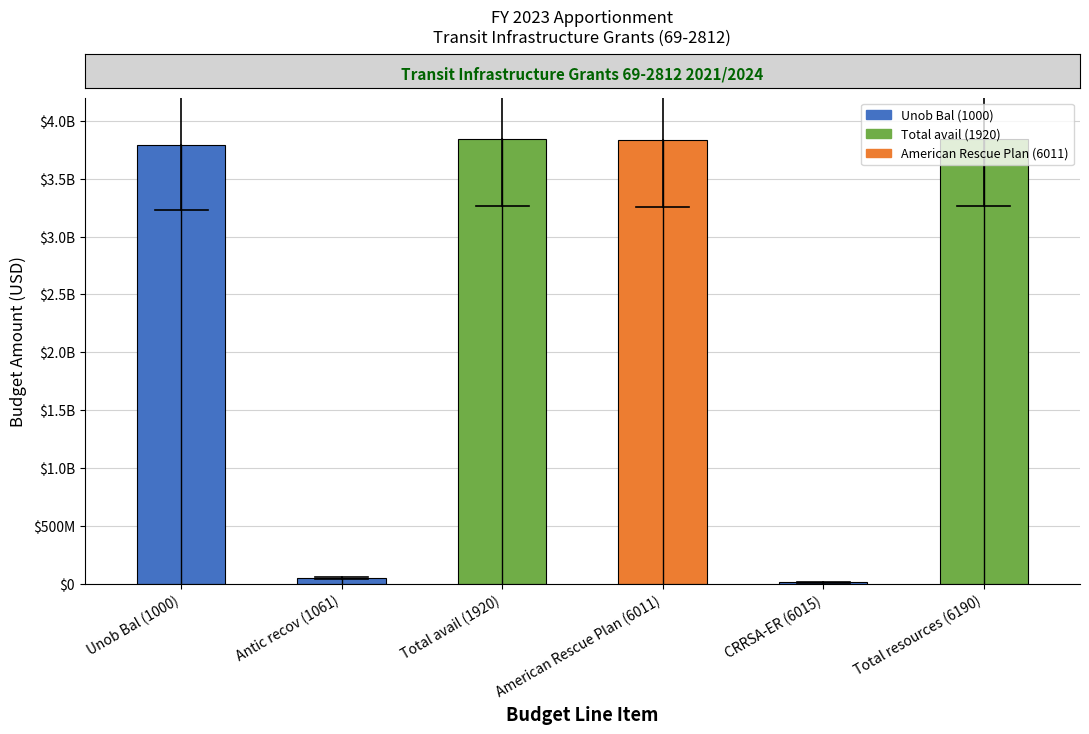

Which category has the lowest value across all series?

CRRSA-ER (6015)